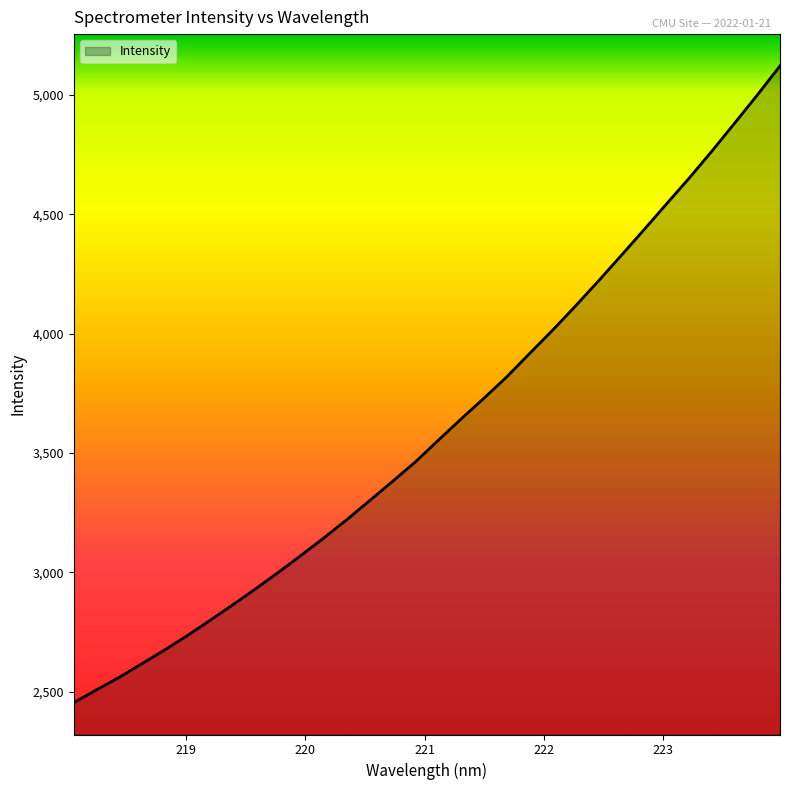

What is the greatest value displayed?

5121.4